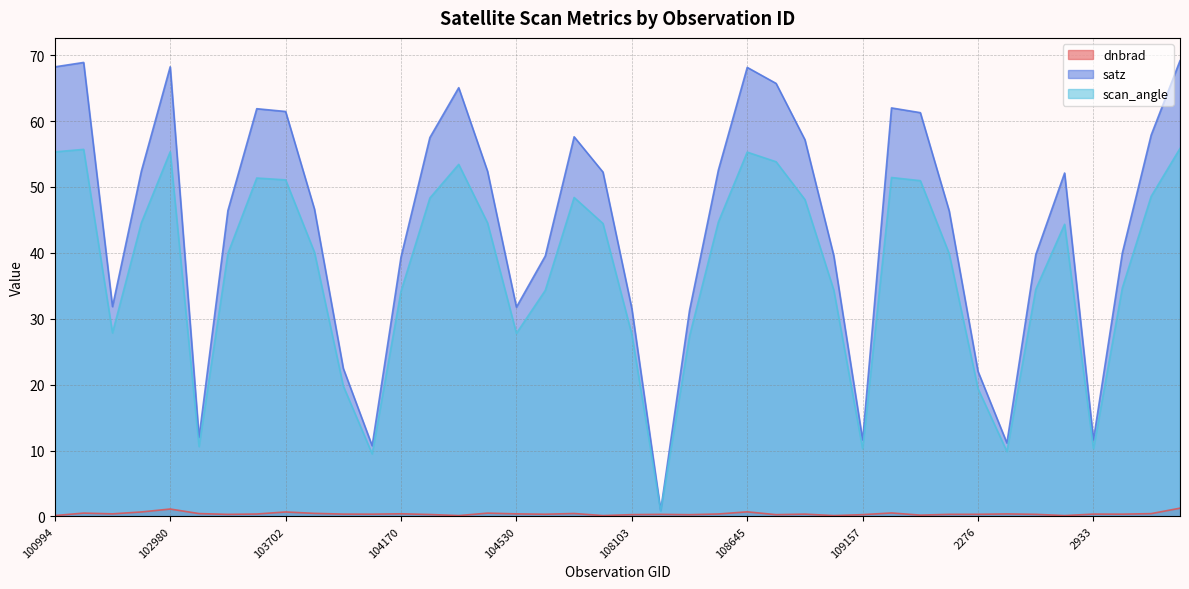

Reading left to right, what are all the values shown in this chart?

dnbrad: 100994=0.1	102482=0.5	539=0.4	102972=0.7	102980=1.1	103338=0.4	103574=0.3	103694=0.4	103702=0.7	103818=0.5	103936=0.3	104054=0.3	104170=0.4	104287=0.3	104295=0.1	104414=0.5	104530=0.4	107573=0.3	107744=0.4	107933=0.1	108103=0.3	108281=0.3	108455=0.3	108632=0.4	108645=0.7	108802=0.3	108816=0.3	108985=0.1	109157=0.3	109679=0.5	109691=0.2	109866=0.3	2276=0.3	110213=0.4	110385=0.3	110745=0.1	2933=0.3	114267=0.3	114382=0.4	114496=1.2
satz: 100994=68.2	102482=68.9	539=31.8	102972=52.4	102980=68.2	103338=12.0	103574=46.4	103694=61.9	103702=61.5	103818=46.6	103936=22.5	104054=10.7	104170=39.4	104287=57.5	104295=65.1	104414=52.4	104530=31.8	107573=39.5	107744=57.6	107933=52.2	108103=31.6	108281=0.9	108455=31.3	108632=52.6	108645=68.1	108802=65.7	108816=57.2	108985=39.6	109157=11.6	109679=62.0	109691=61.3	109866=46.4	2276=22.0	110213=11.1	110385=39.7	110745=52.1	2933=11.6	114267=40.0	114382=57.9	114496=69.2
scan_angle: 100994=55.3	102482=55.7	539=27.9	102972=44.5	102980=55.3	103338=10.6	103574=39.9	103694=51.4	103702=51.1	103818=40.1	103936=19.8	104054=9.5	104170=34.2	104287=48.3	104295=53.4	104414=44.5	104530=27.8	107573=34.3	107744=48.4	107933=44.5	108103=27.6	108281=0.8	108455=27.4	108632=44.7	108645=55.3	108802=53.8	108816=48.1	108985=34.3	109157=10.2	109679=51.4	109691=51.0	109866=39.9	2276=19.4	110213=9.8	110385=34.5	110745=44.3	2933=10.3	114267=34.7	114382=48.6	114496=55.8